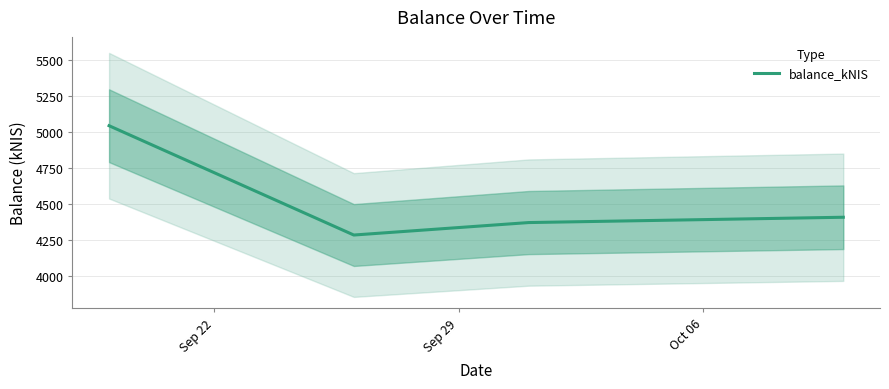

True or false: balance_kNIS has more than 2 points higher than both neighbors.

False